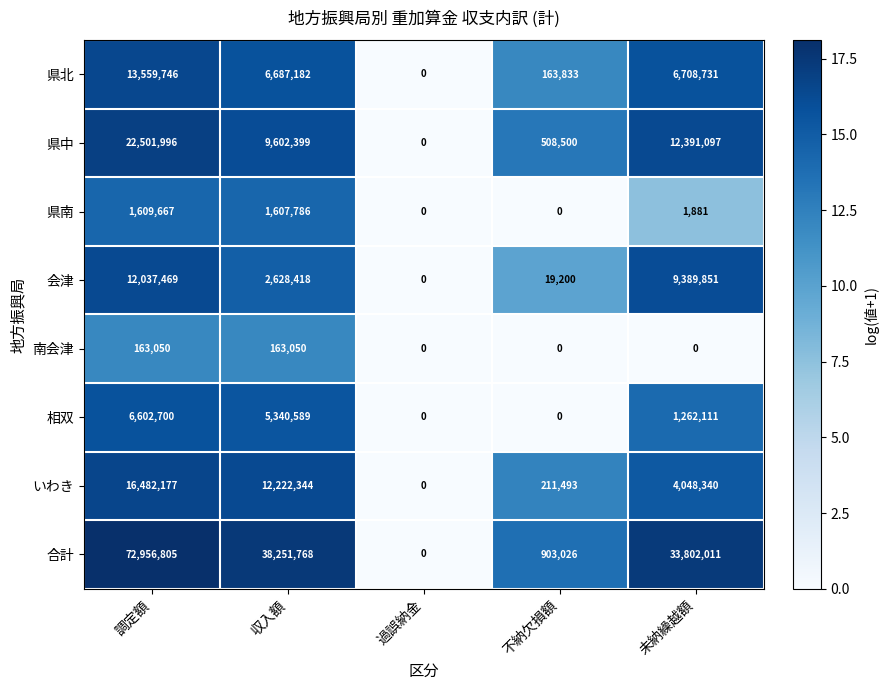

What is the total value across all series at 調定額?

145913610